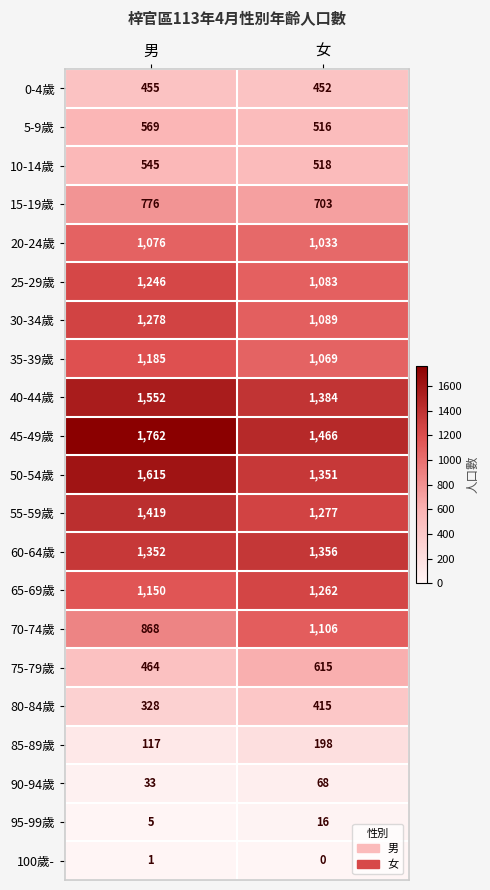

What is the lowest value of the 10-14歲 series?

518